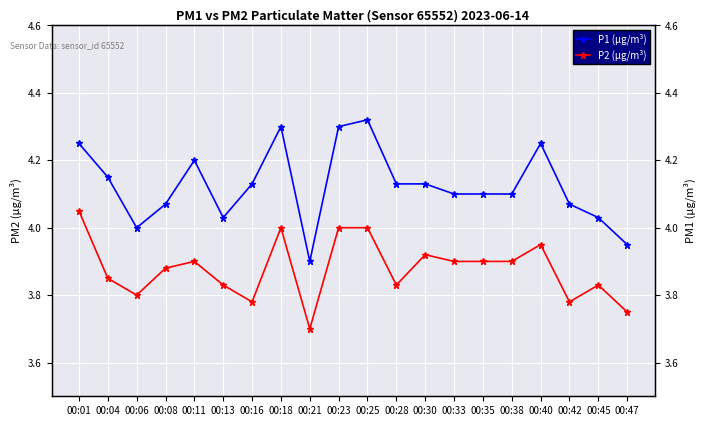

What is the total value across all series at 00:08?

8.0